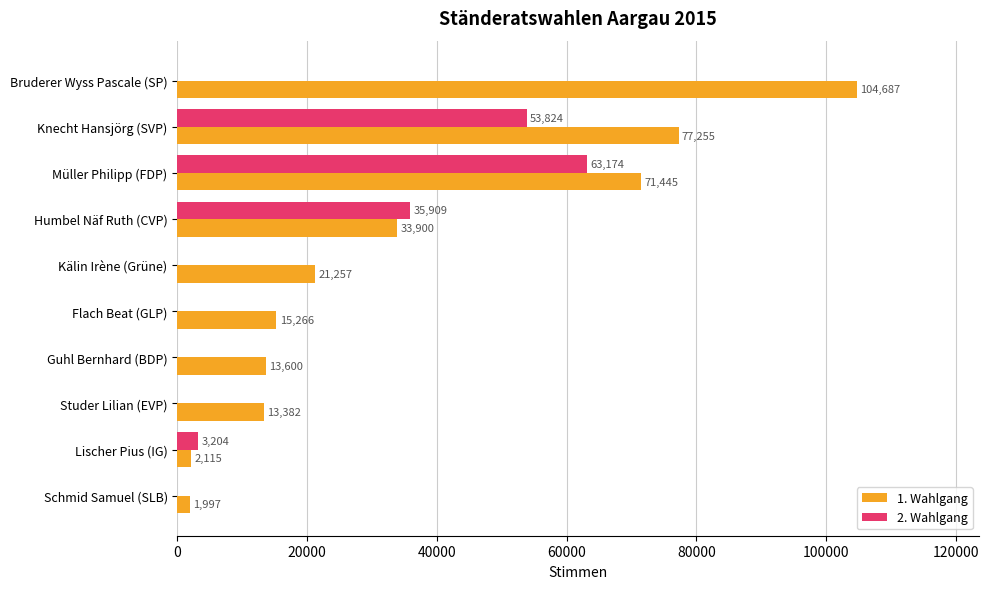

How many distinct data groups are displayed?

2